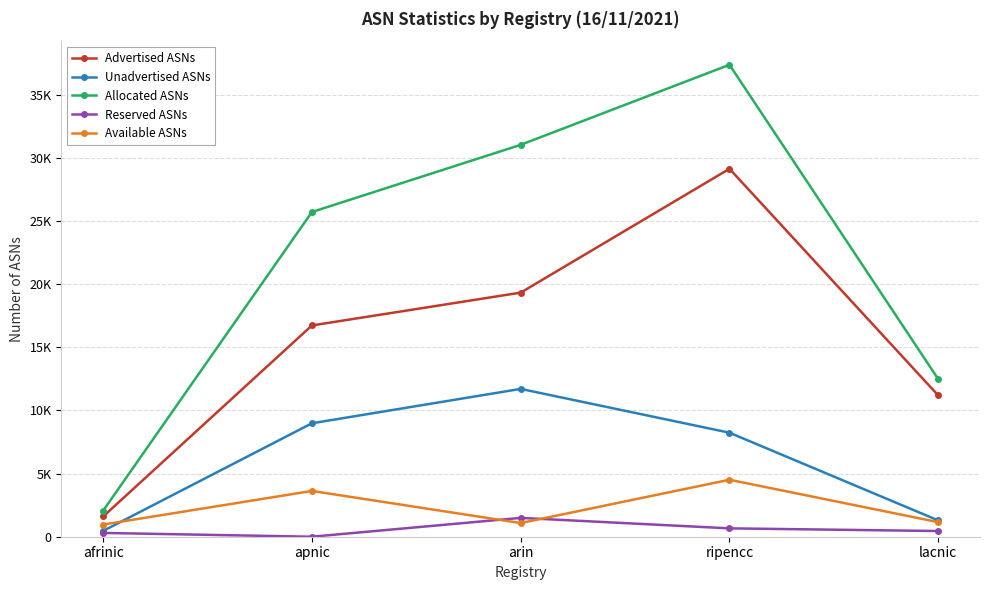

What value does the Reserved ASNs series have at ripencc, to the nearest 50?

650